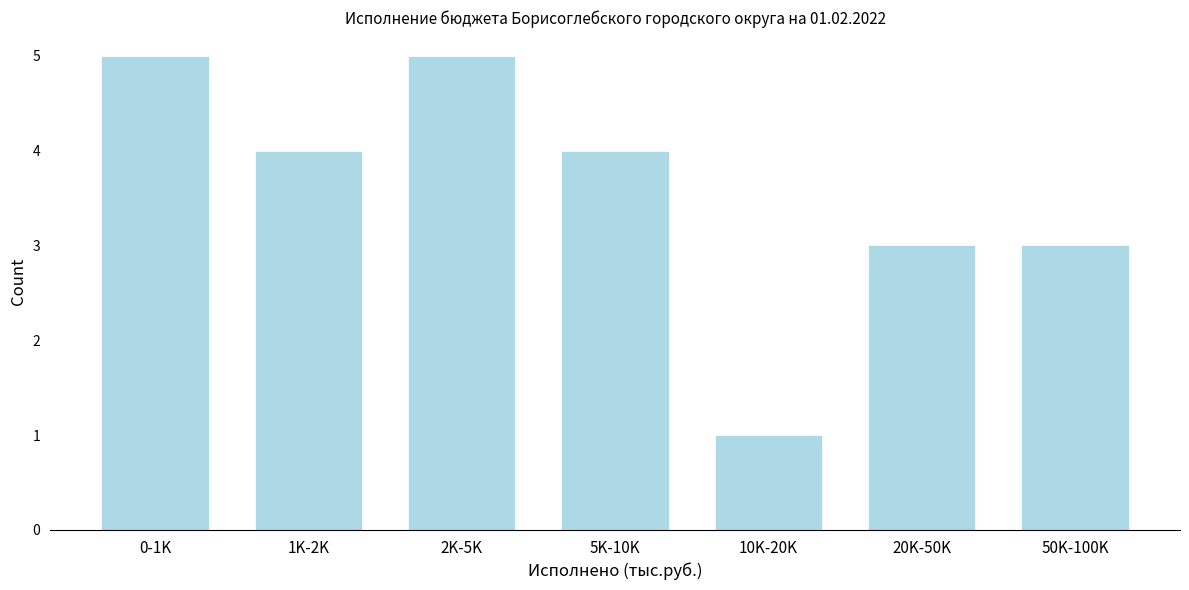

Reading right to left, transcribe all the data shown in this chart.

3	3	1	4	5	4	5